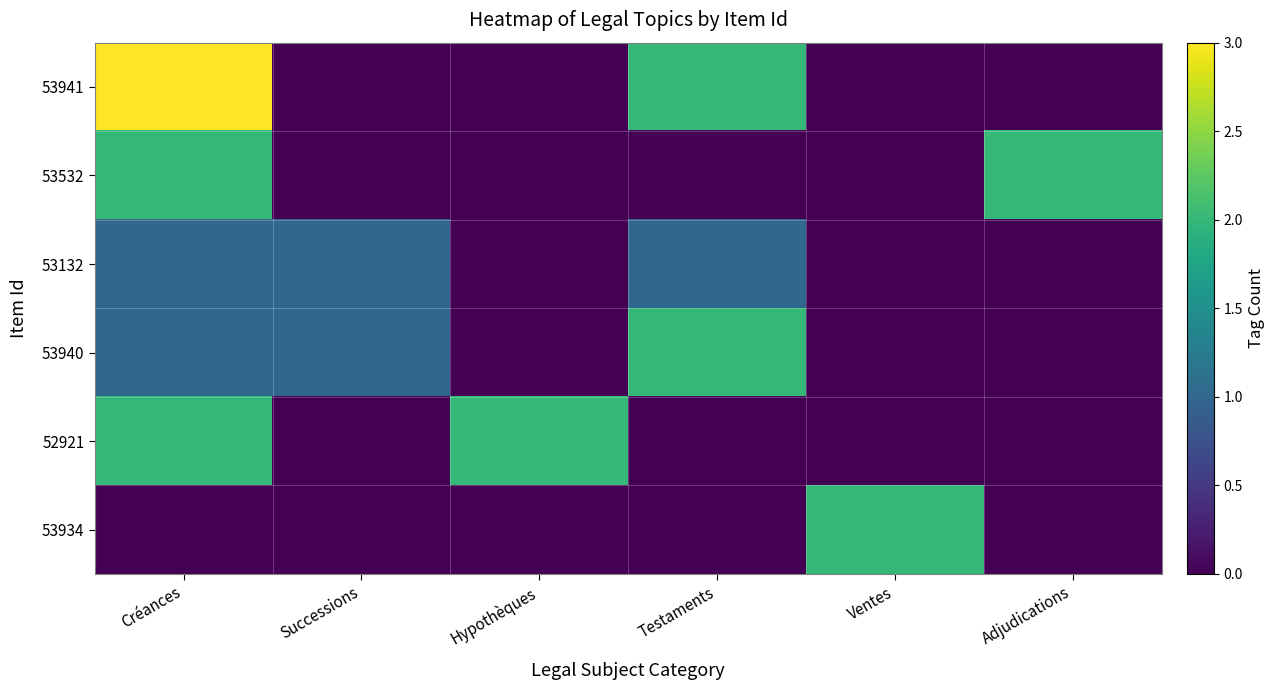

Which has a higher value, Successions or Adjudications?

Successions